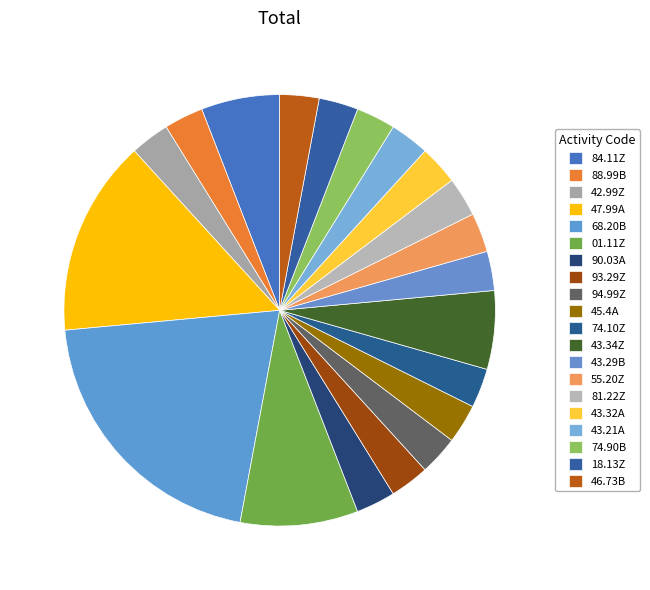

To the nearest percent, what is the average slice percentage?

5%